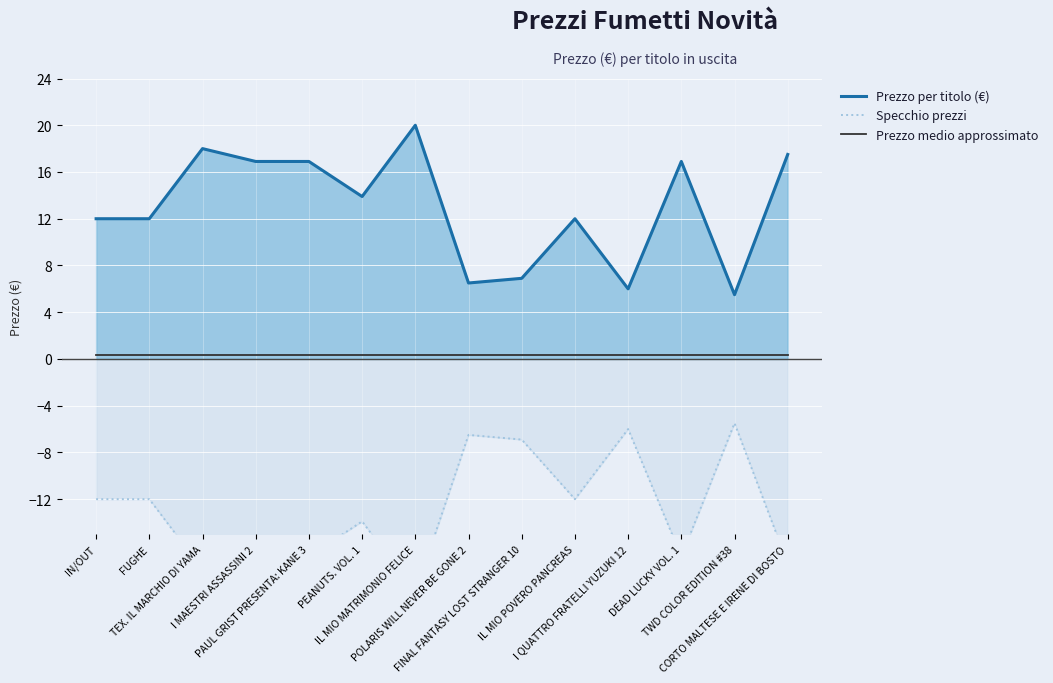

Which series has the largest total across all categories?

Prezzo per titolo (€)